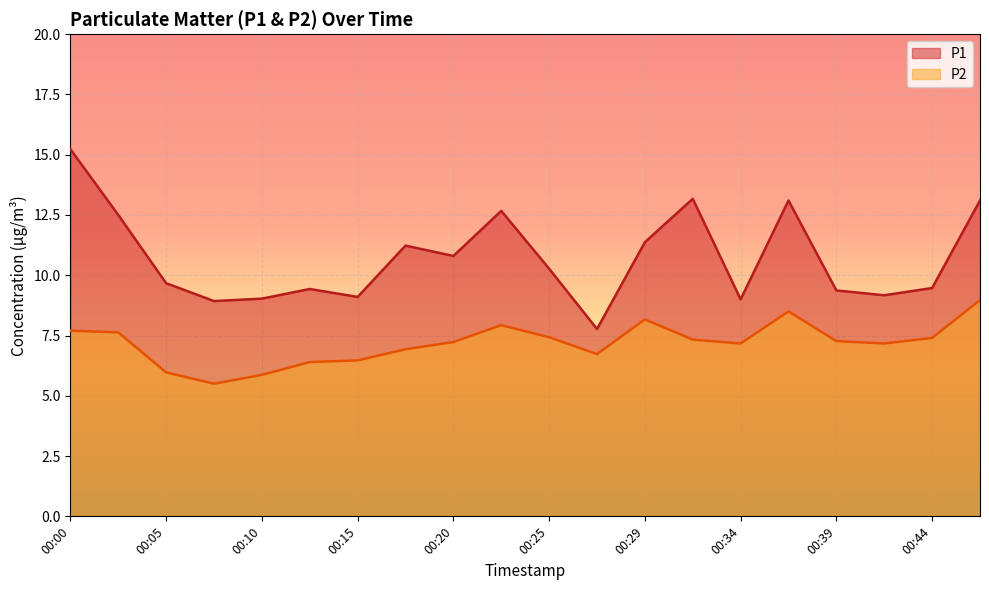

At which category does the chart reach its peak across all series?

00:00